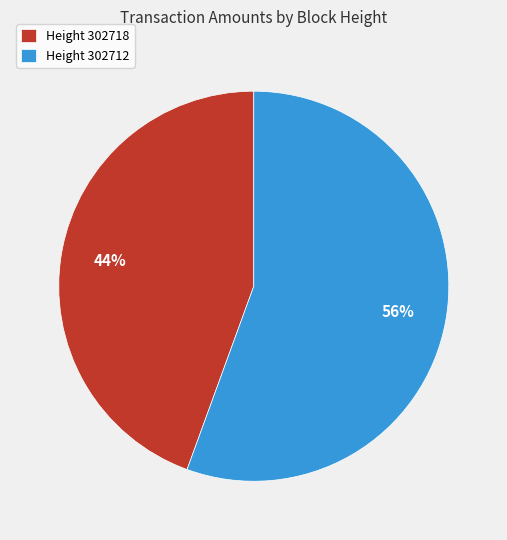

To the nearest percent, what is the combined percentage of Height 302718 and Height 302712?

100%